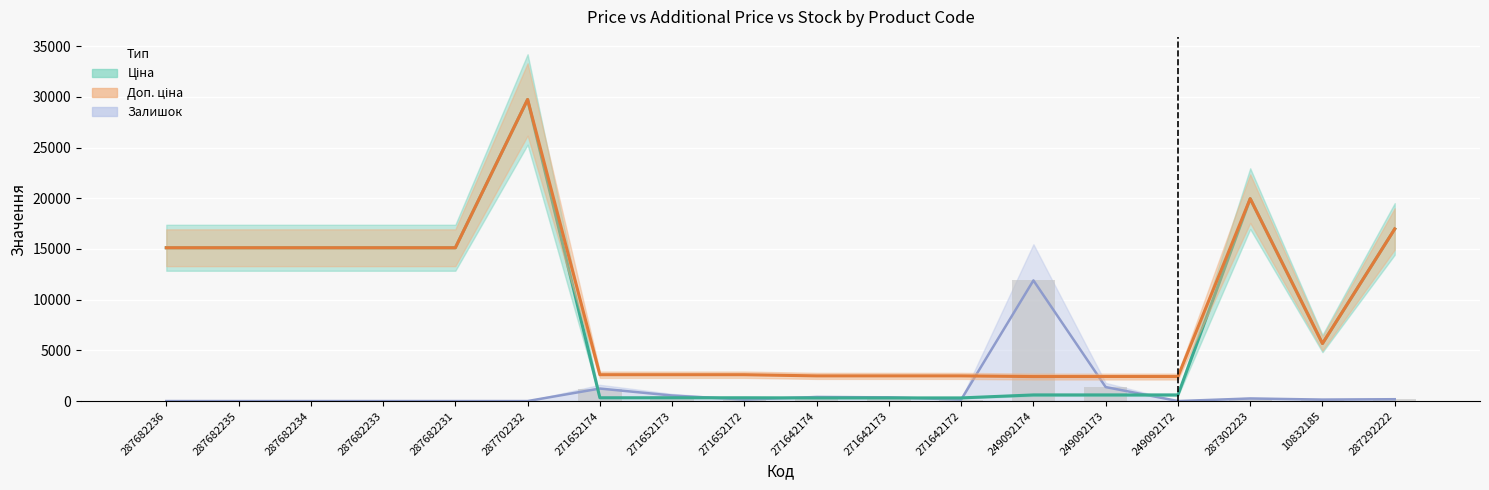

Is it true that Ціна equals 1011.7 at 249092173?

False